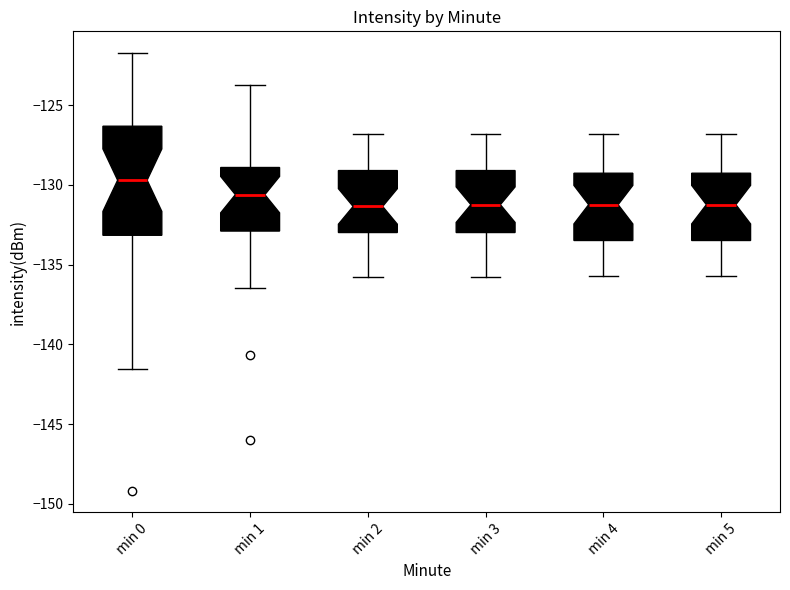

Which box's median line is the highest?

min 0